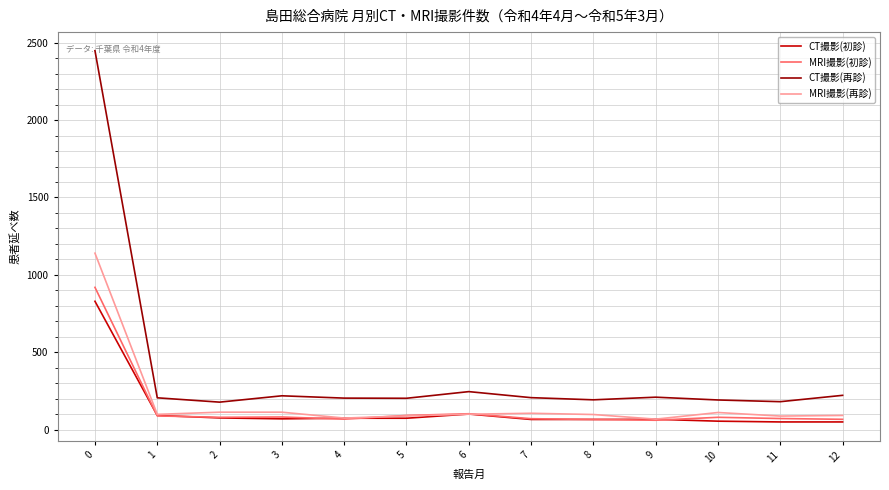

True or false: CT撮影(再診) and MRI撮影(再診) intersect in this chart.

False